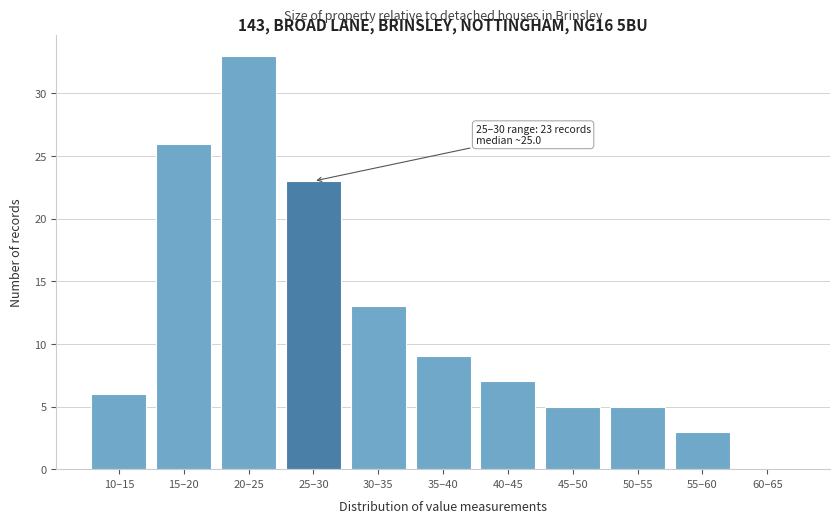

Reading left to right, extract all data points from this chart.

10–15=6	15–20=26	20–25=33	25–30=23	30–35=13	35–40=9	40–45=7	45–50=5	50–55=5	55–60=3	60–65=0